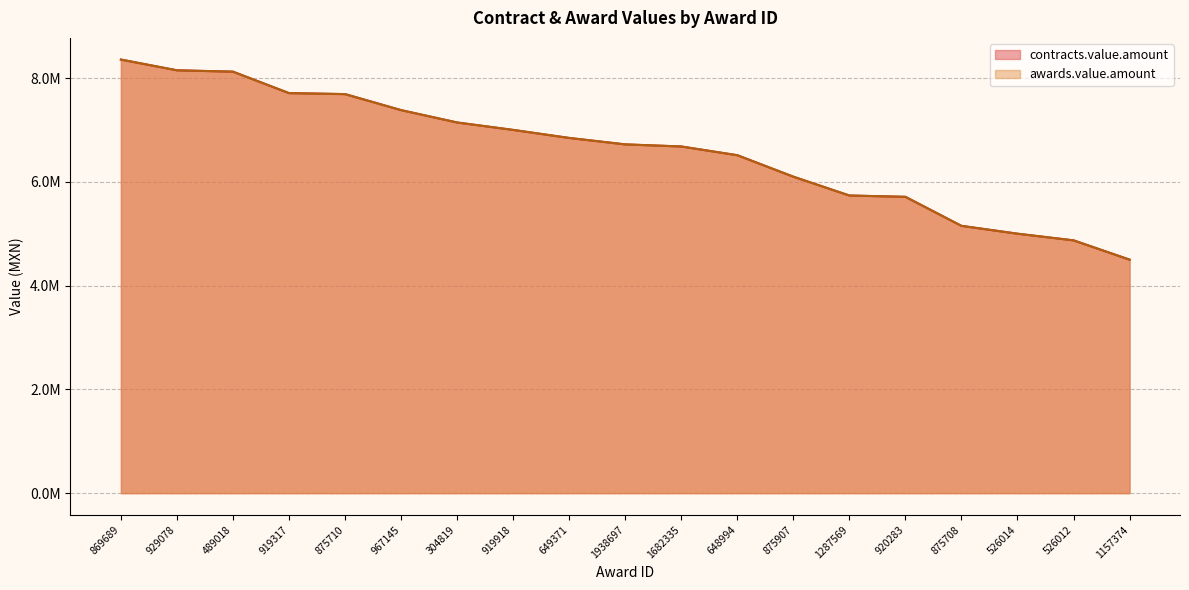

Is it true that contracts.value.amount equals 3976522.6 at 648994?

False